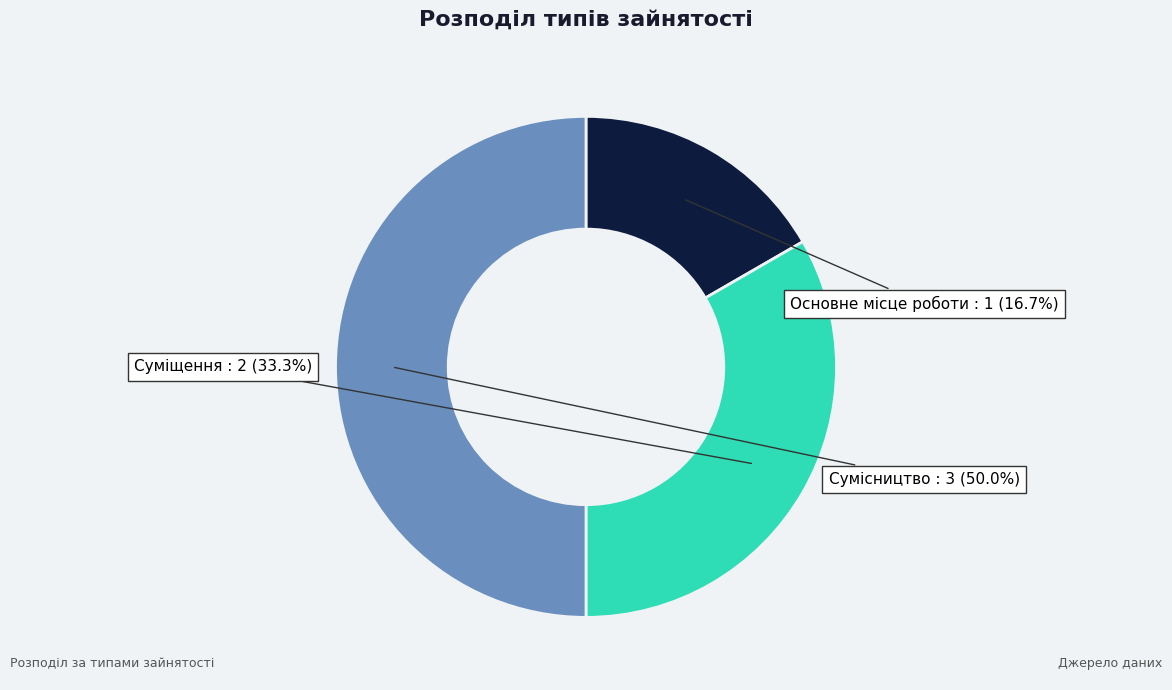

Is it true that Суміщення is 27% of the pie?

False